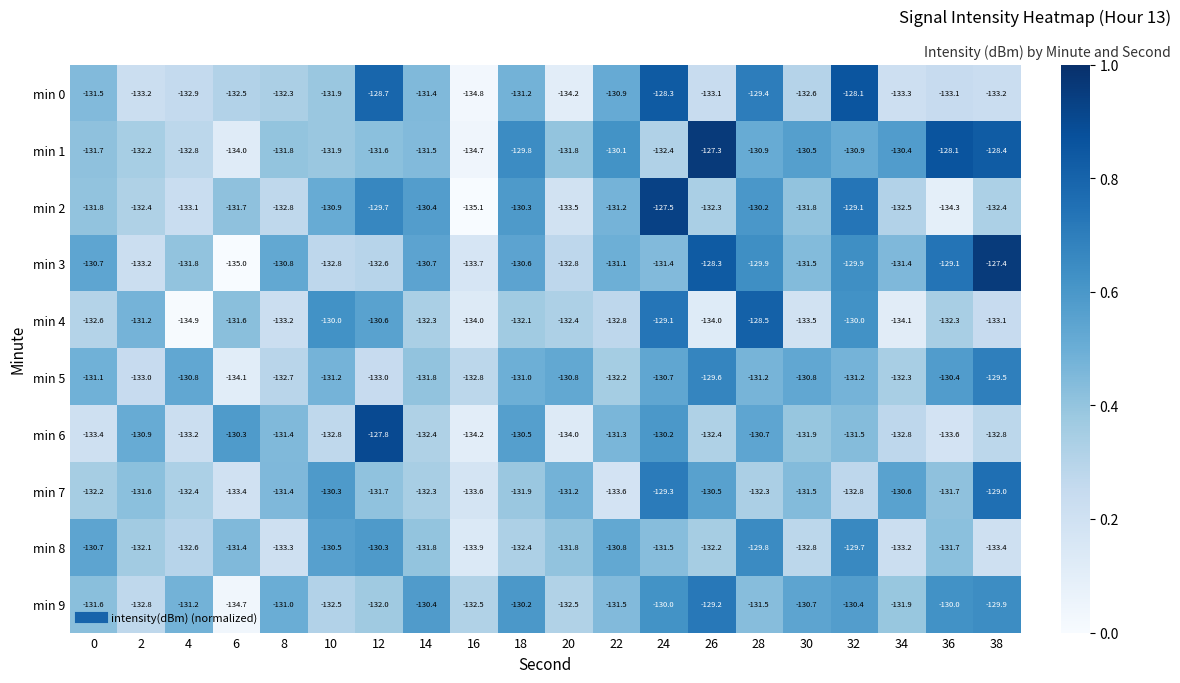

At which category does the chart reach its peak across all series?

26